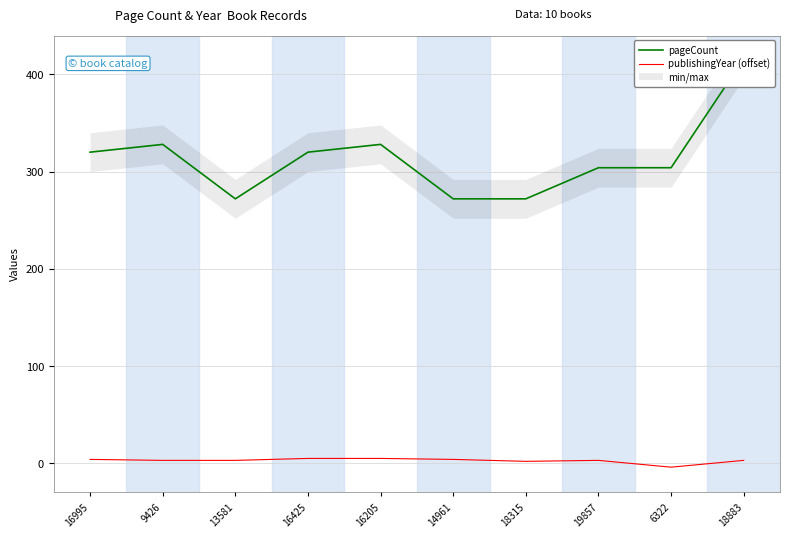

Which series changed the most between 16995 and 16425?

publishingYear (offset)